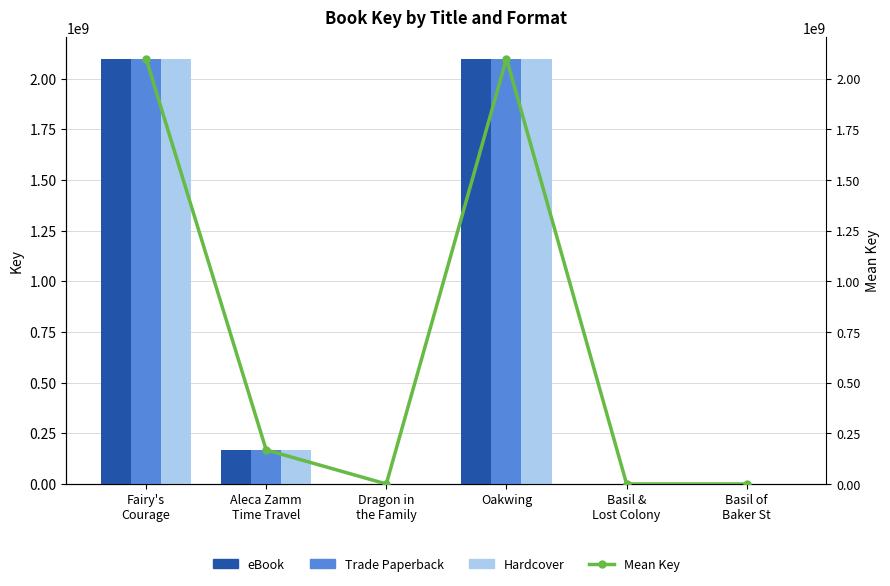

Reading left to right, list all the values displayed in this chart.

eBook: 2099356439	168043955	8001	2099355037	87041	2112
Trade Paperback: 2099356439	168043955	8001	2099355037	87041	2112
Hardcover: 2099356439	168043955	8001	2099355037	87041	2112
Mean Key: 2099356439	168043955	8001	2099355037	87041	2112